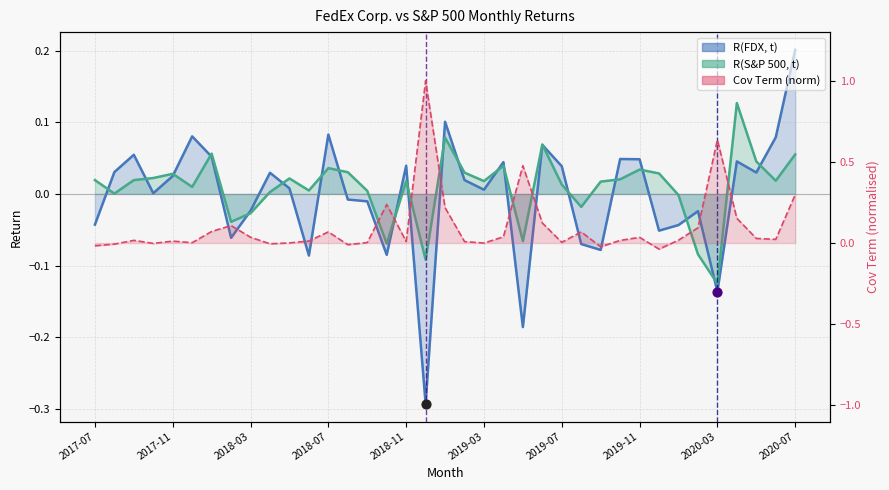

Which series has the largest Y range (max minus min)?

Cov Term